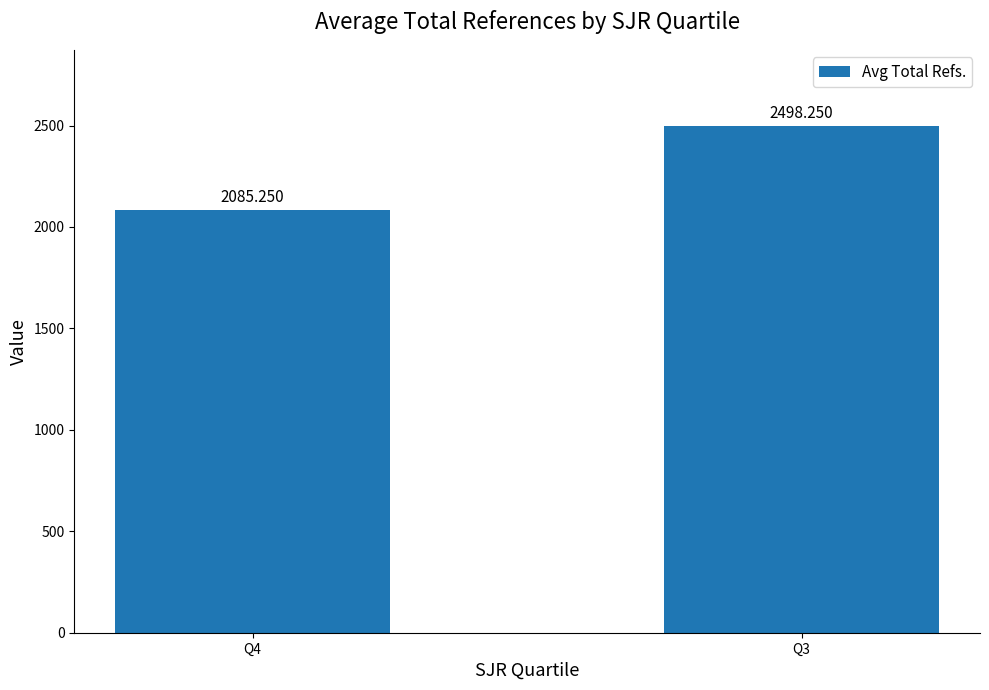

What is the difference between the maximum and minimum values?

413.0